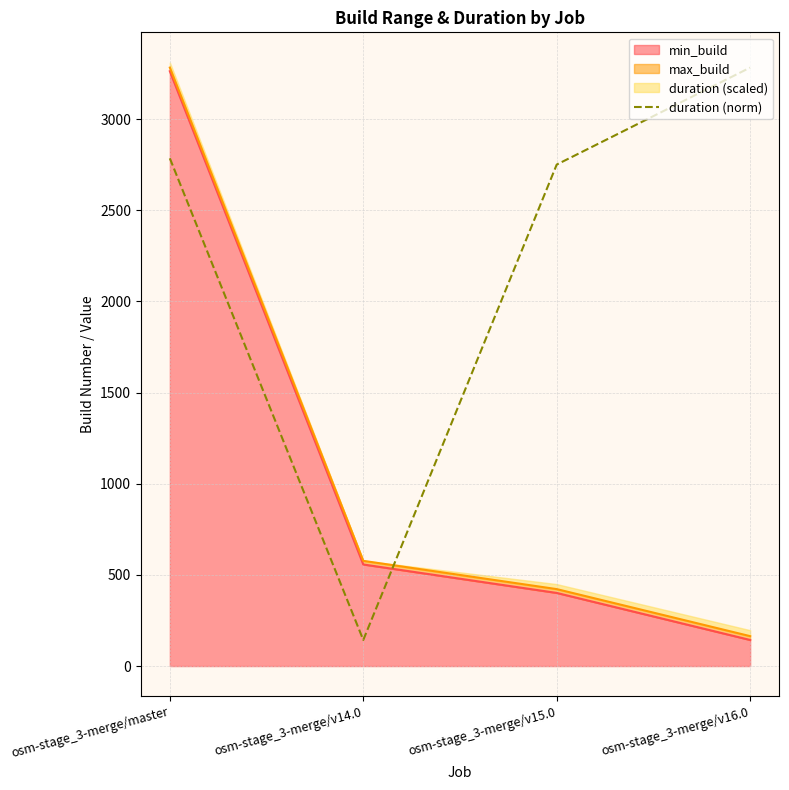

Which has a higher value, osm-stage_3-merge/v16.0 or osm-stage_3-merge/v14.0?

osm-stage_3-merge/v16.0